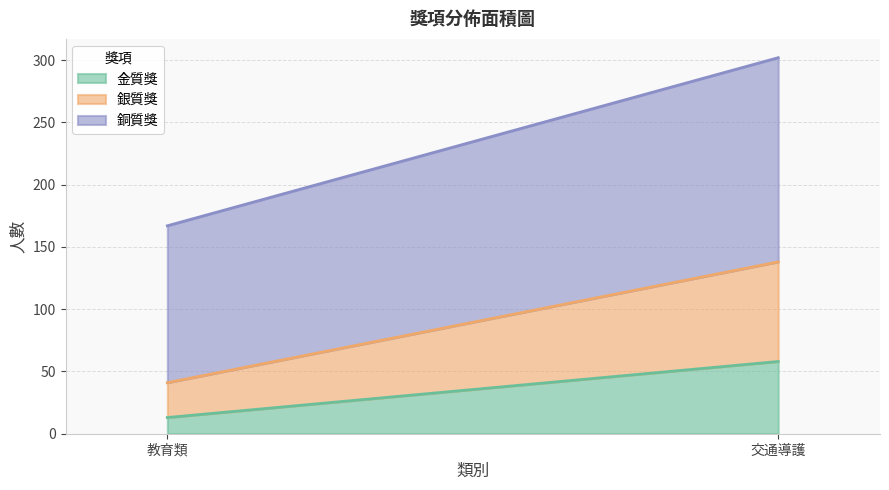

How many data points does each series have?

2